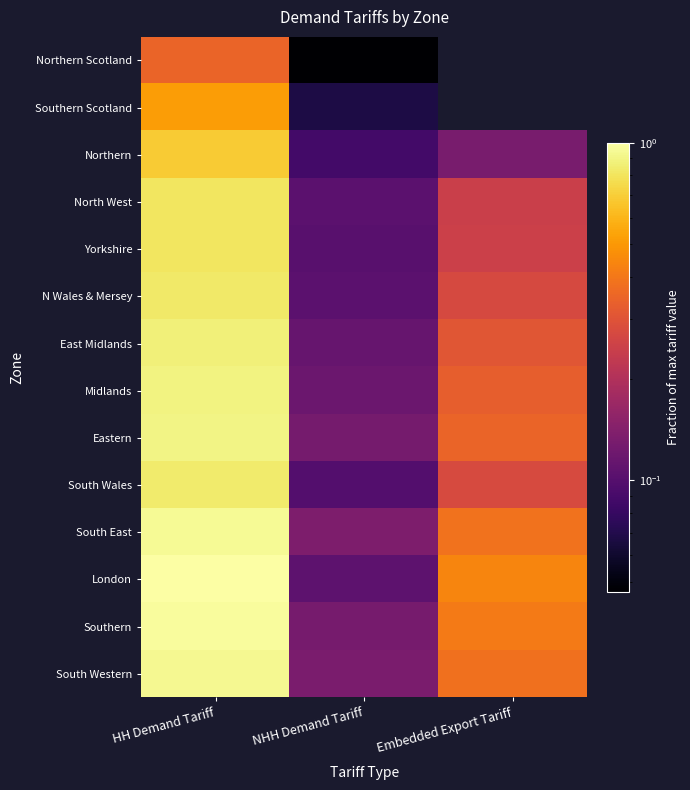

At Embedded Export Tariff, list the series in order from largest to smallest.

London, Southern, South East, South Western, Eastern, Midlands, East Midlands, South Wales, N Wales & Mersey, Yorkshire, North West, Northern, Northern Scotland, Southern Scotland